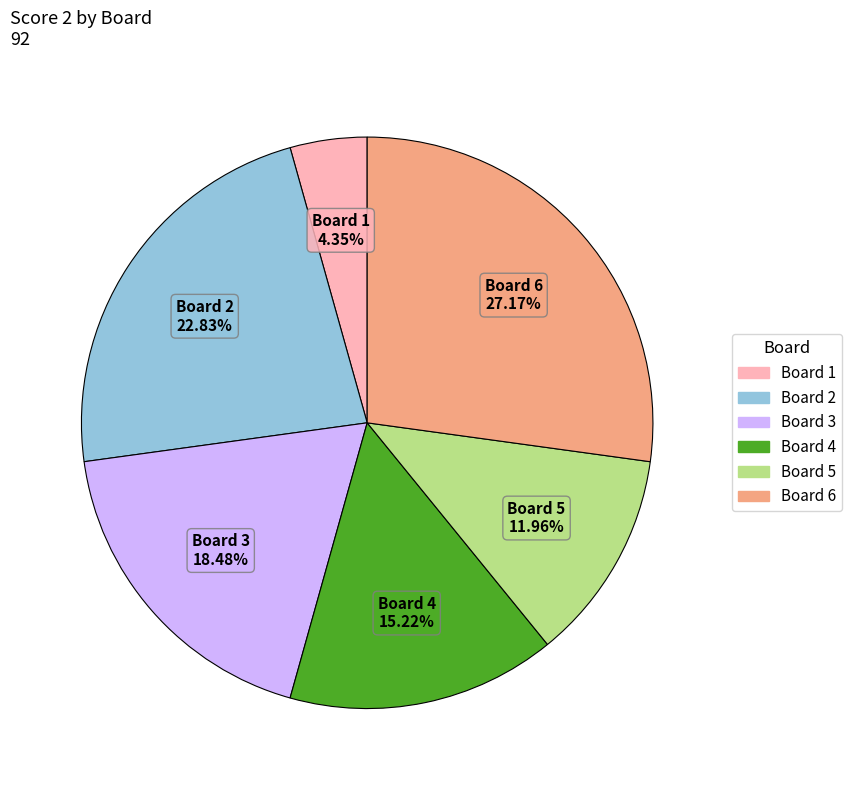

Does any single category account for the majority?

No